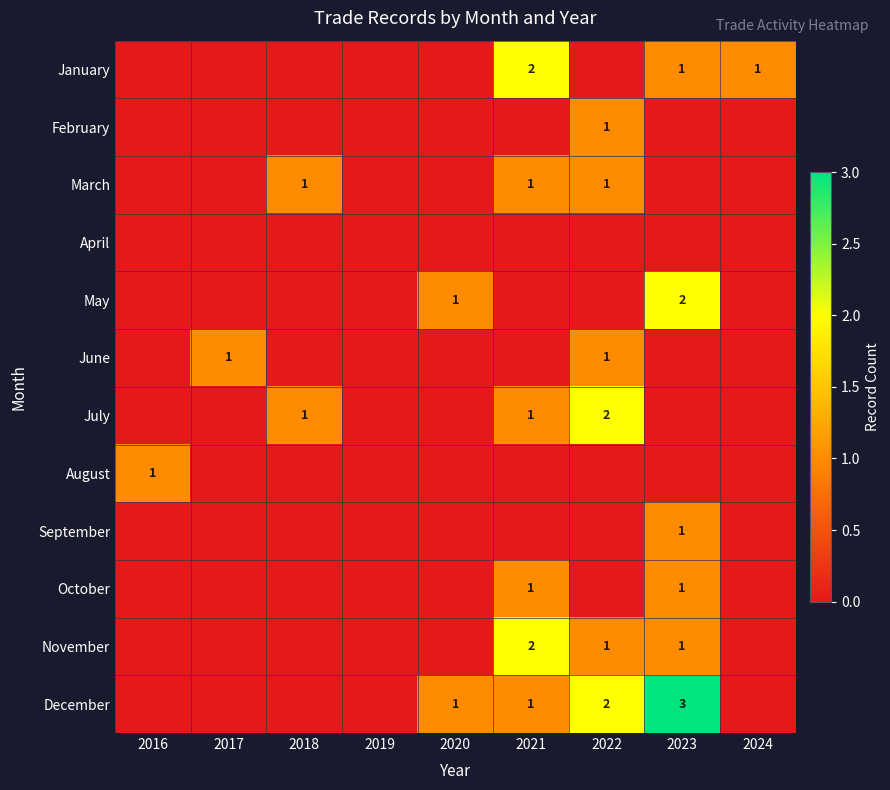

True or false: May has a value of 1 at 2020.

True